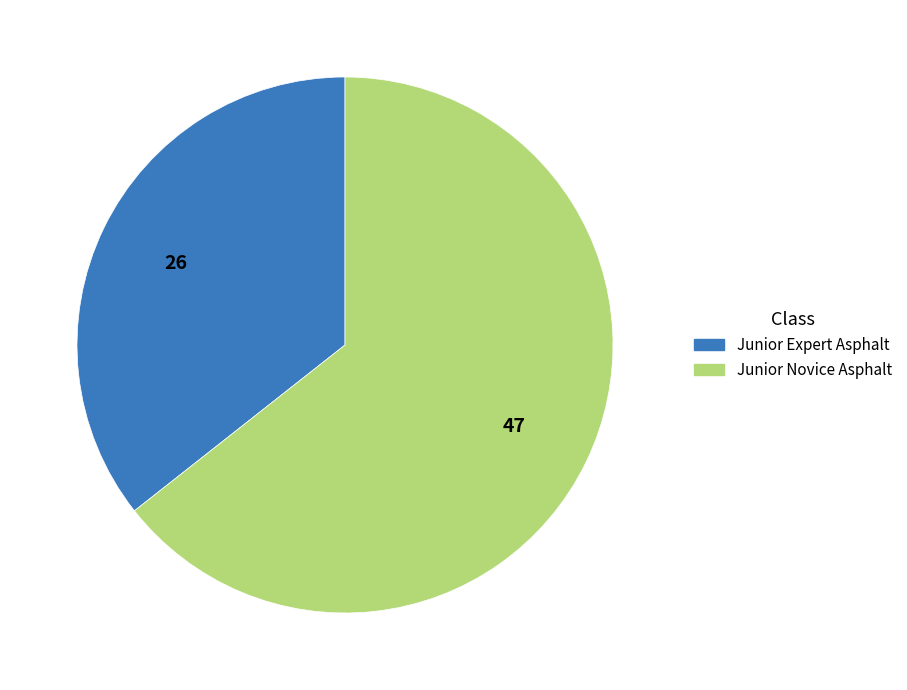

Which has a higher value, Junior Expert Asphalt or Junior Novice Asphalt?

Junior Novice Asphalt